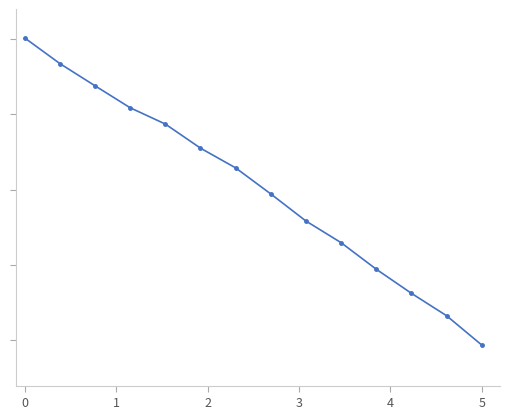

Does the chart have visible grid lines?

No